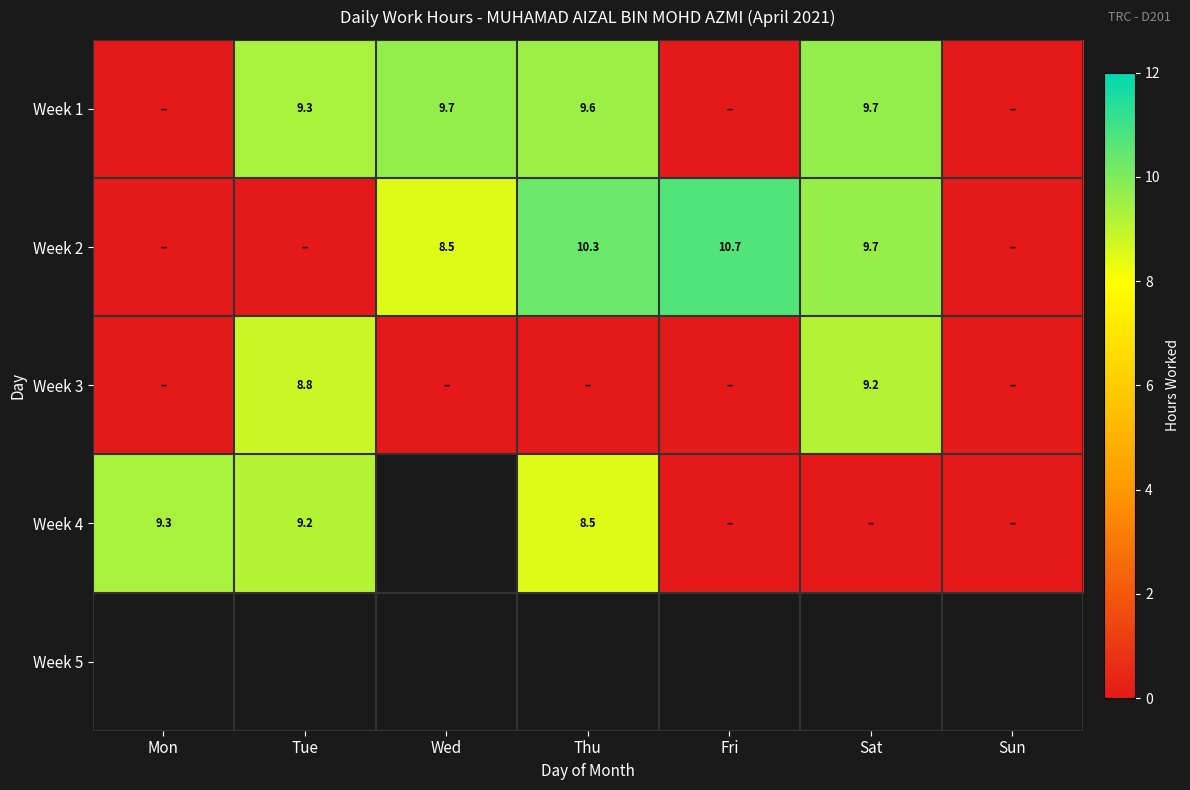

What is the difference between the highest and lowest values at Wed?

9.7